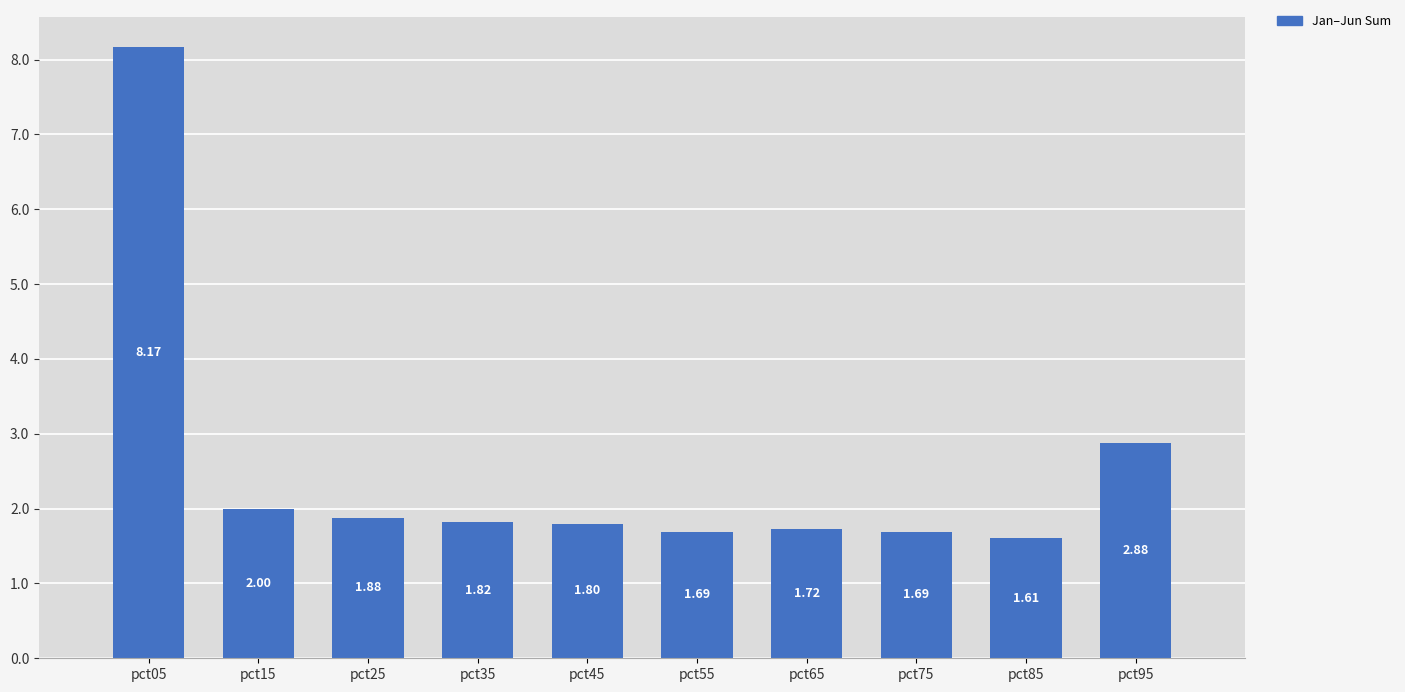

True or false: the data shows 0.4 at pct85.

False